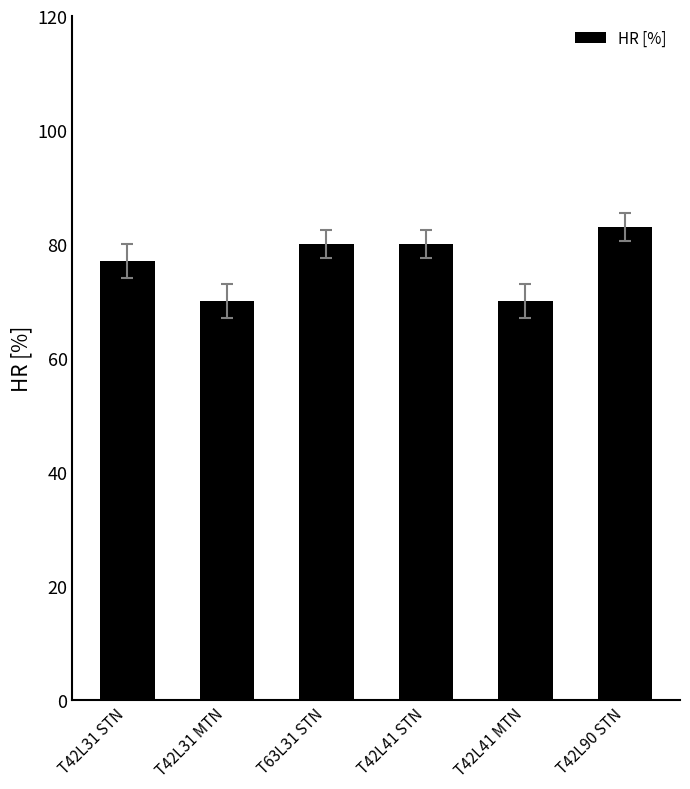

Are the bars grouped side by side (vs. stacked)?

No